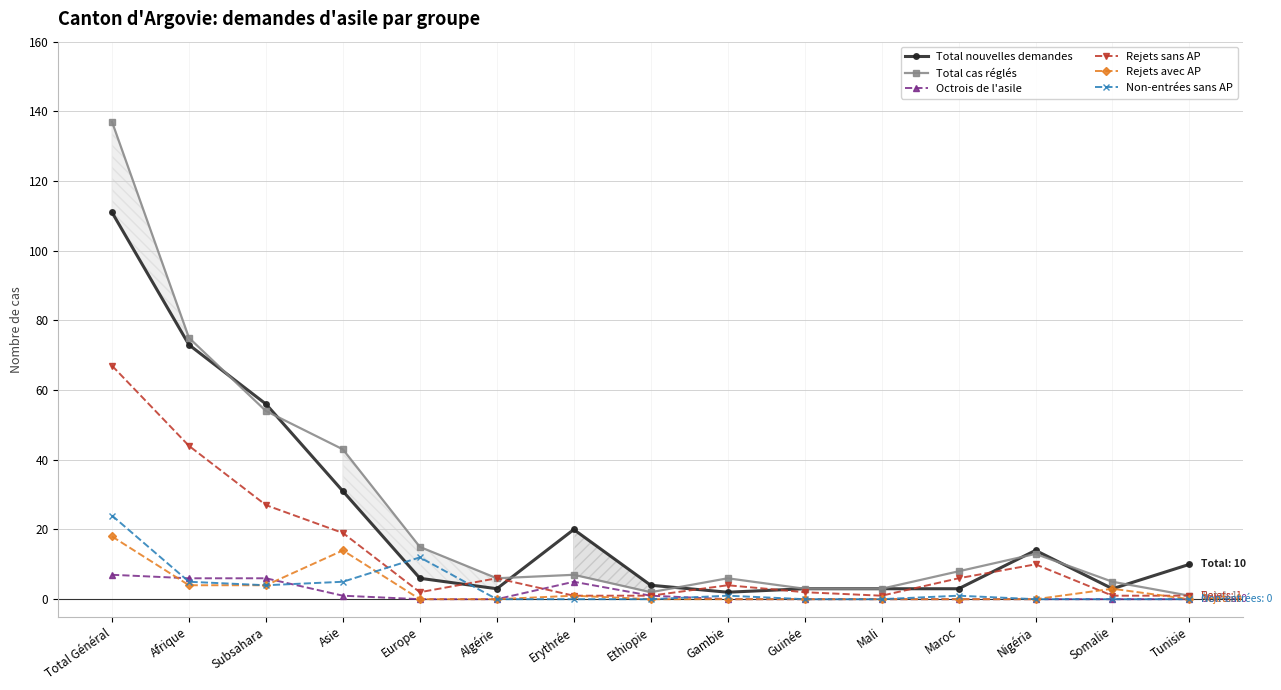

At how many categories does at least one series exceed 55?

3